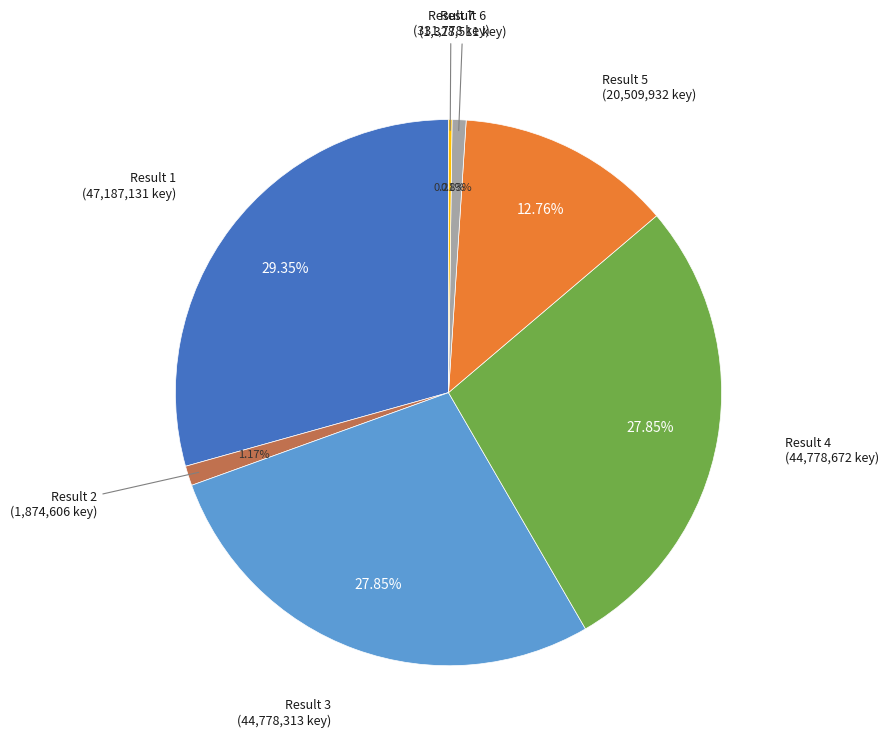

Is there any slice that represents more than half of the pie?

No